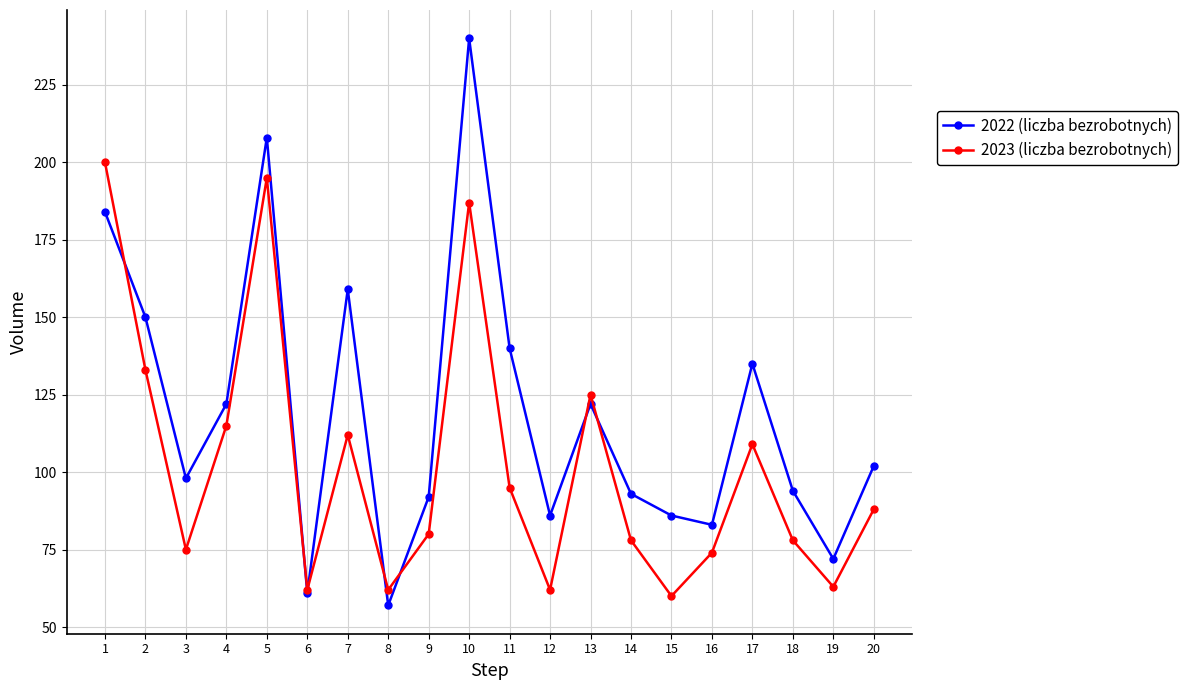

What is the highest value of the 2023 (liczba bezrobotnych) series?

200